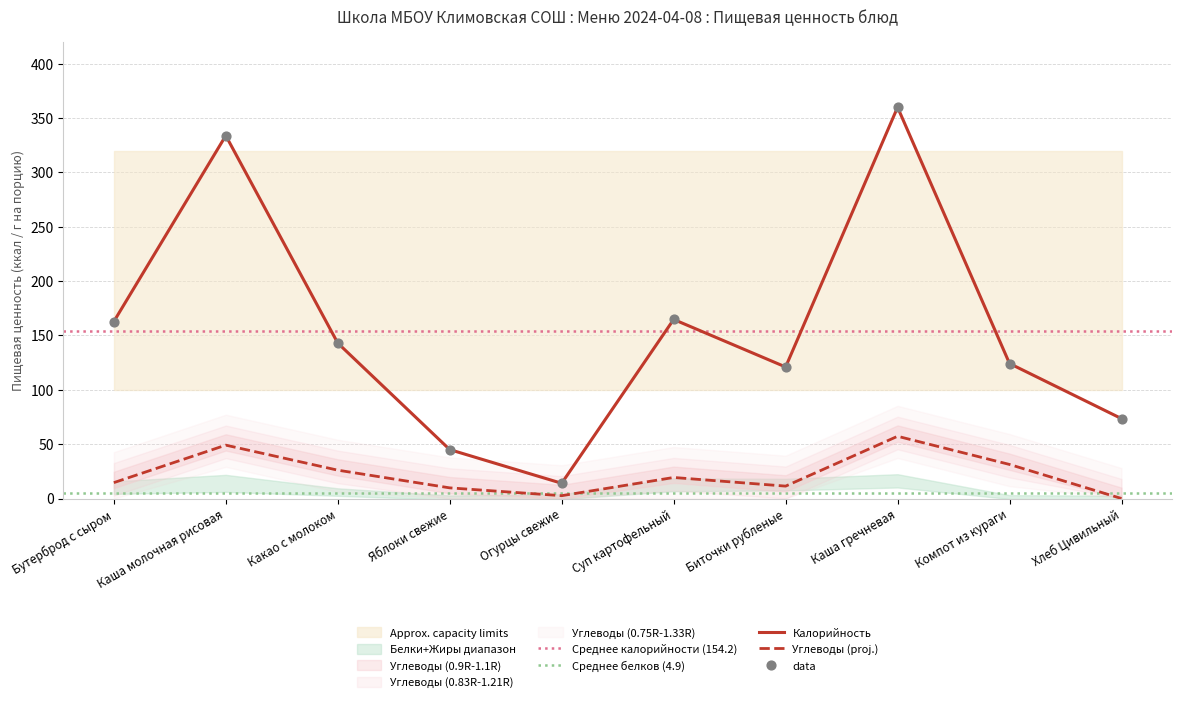

At how many categories does at least one series exceed 346?

1